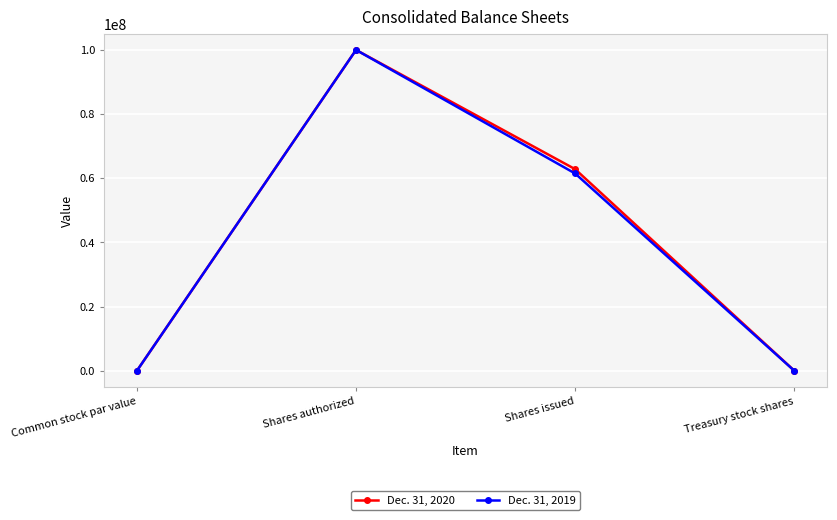

At which category is the sum across all series the highest?

Shares authorized